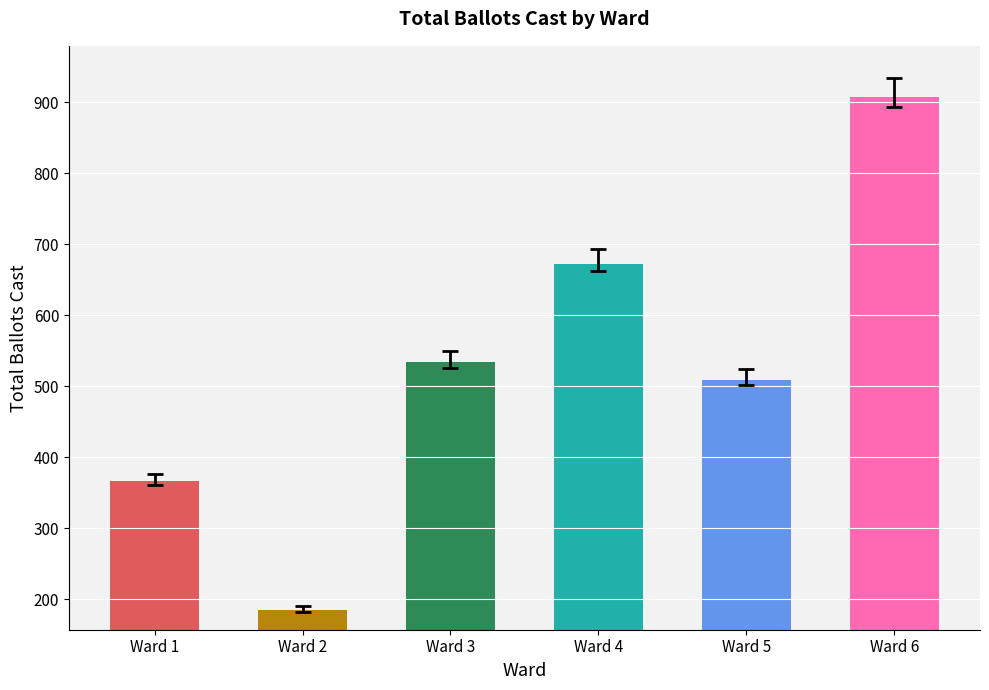

Which label corresponds to the largest value in the chart?

Ward 6